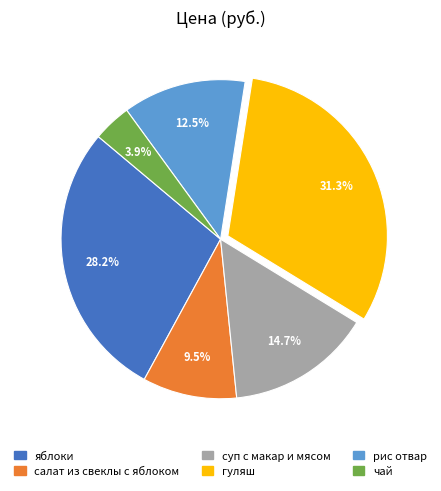

Is it true that рис отвар is 1% of the pie?

False